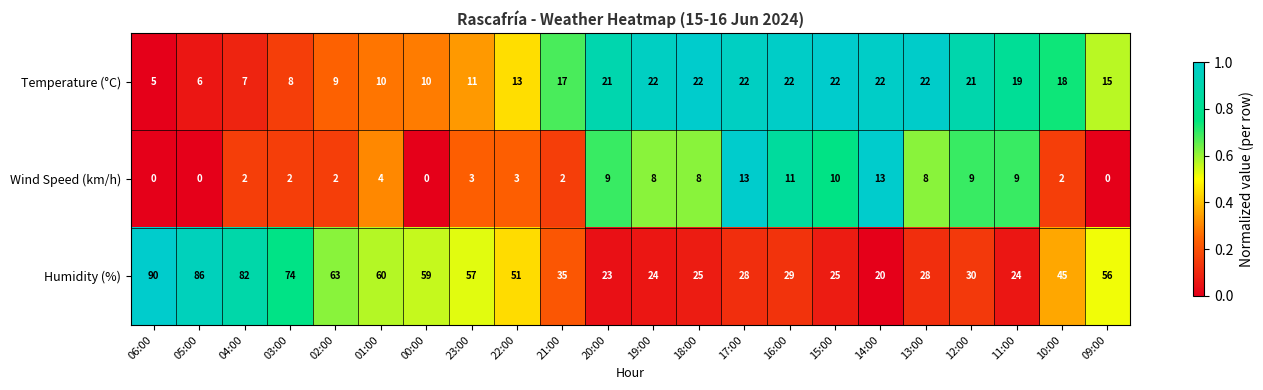

At which label is Humidity (%) closest to 55?

09:00